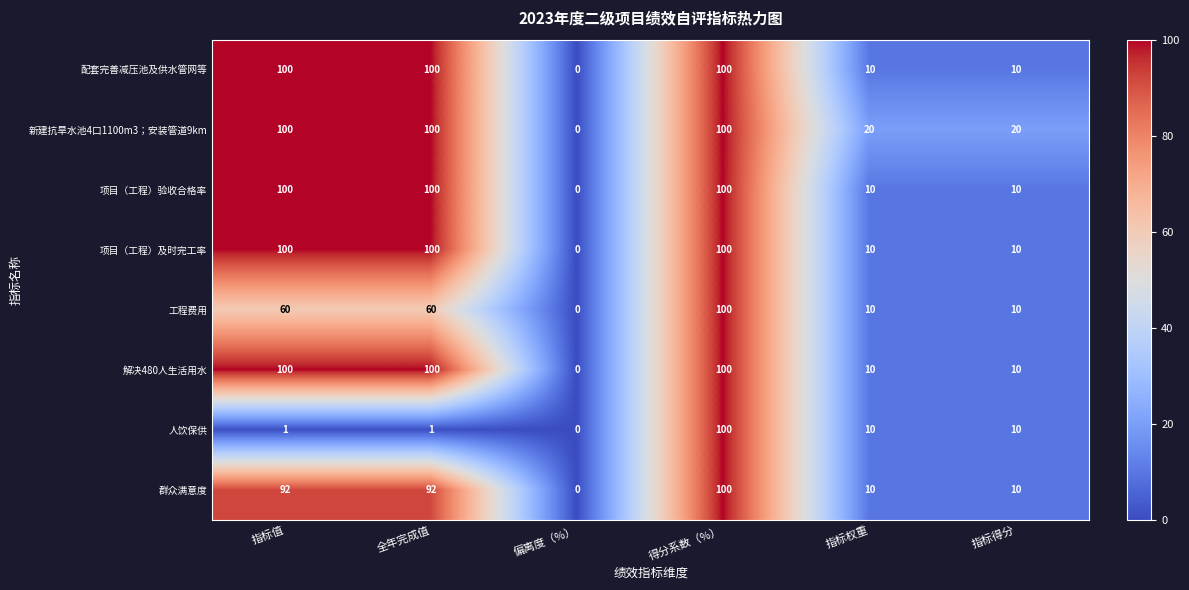

What is the total value across all series at 指标权重?

90